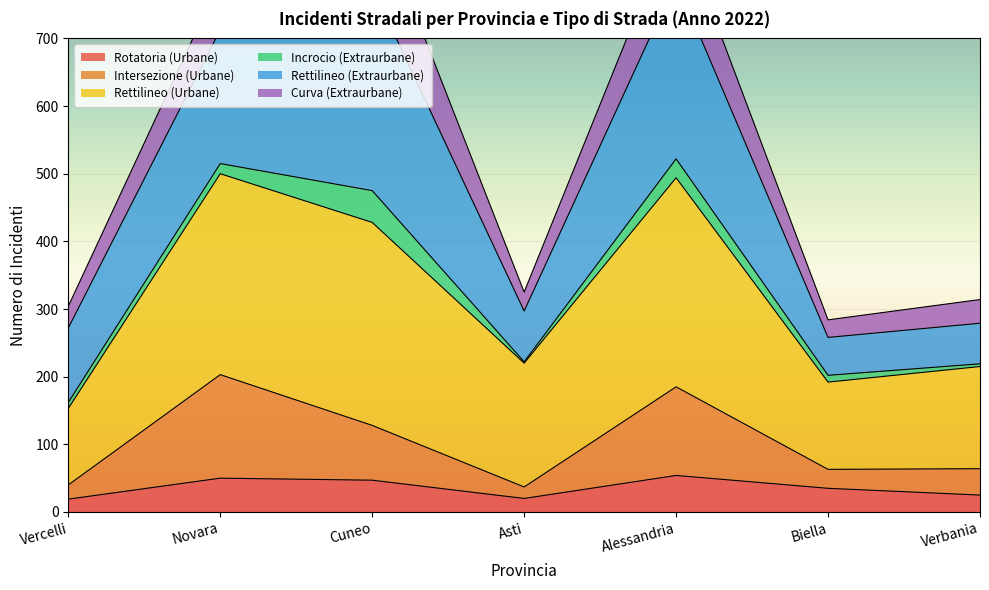

What is the label of the 7th point from the right?

Vercelli